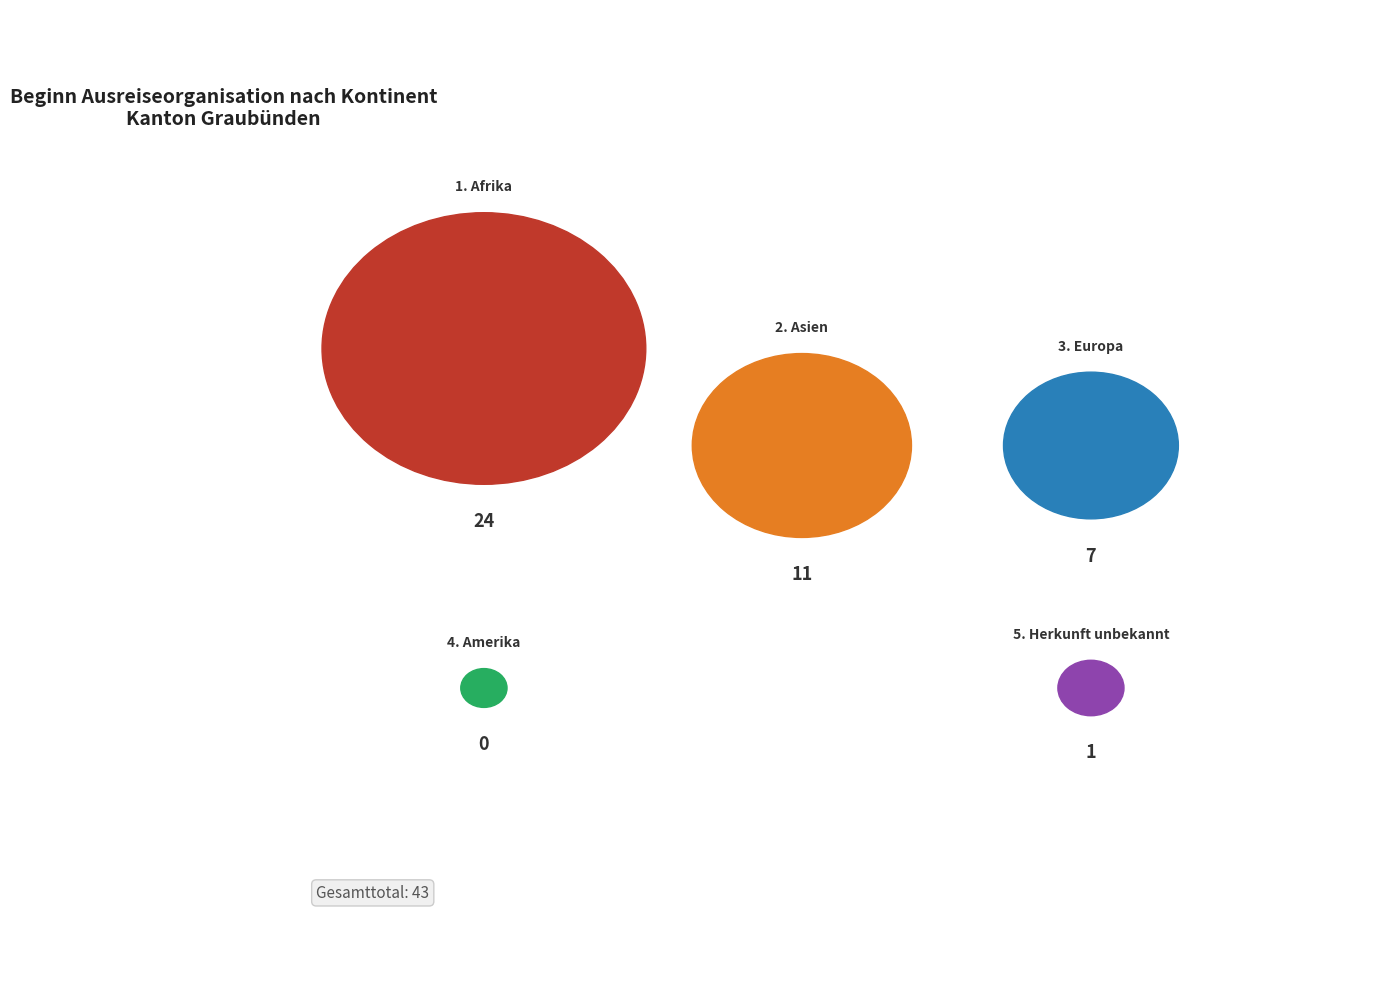

True or false: Herkunft unbekannt accounts for 2% of the total.

True